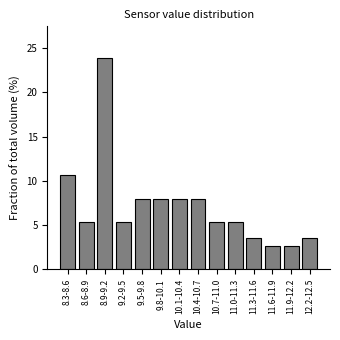

Reading left to right, what are all the values shown in this chart?

10.6	5.3	23.9	5.3	8.0	8.0	8.0	8.0	5.3	5.3	3.5	2.7	2.7	3.5